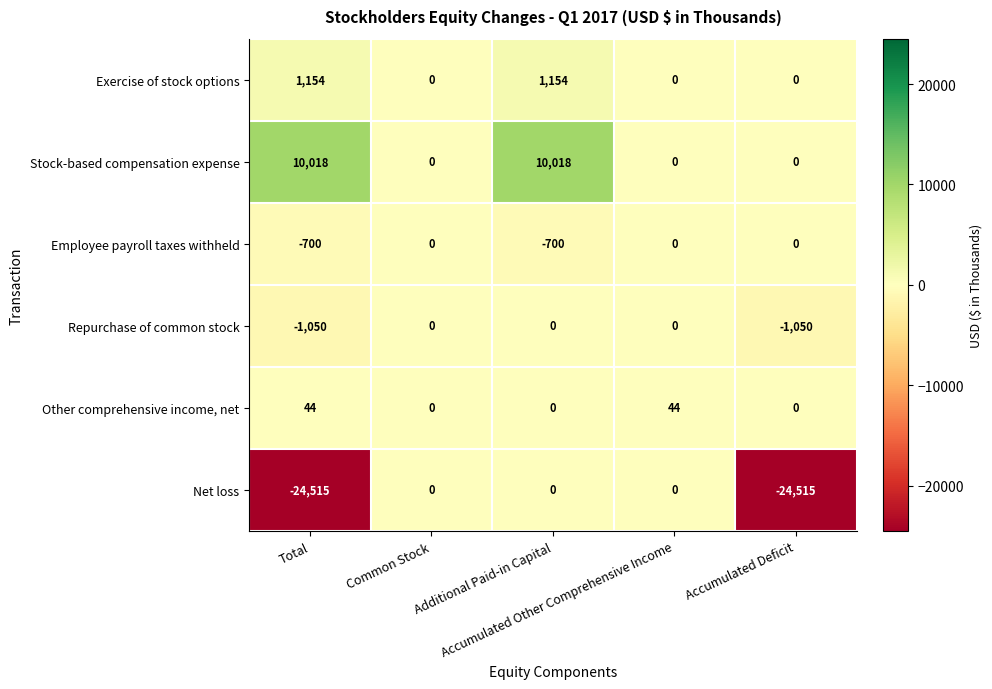

What is the minimum value shown in the chart?

-24515